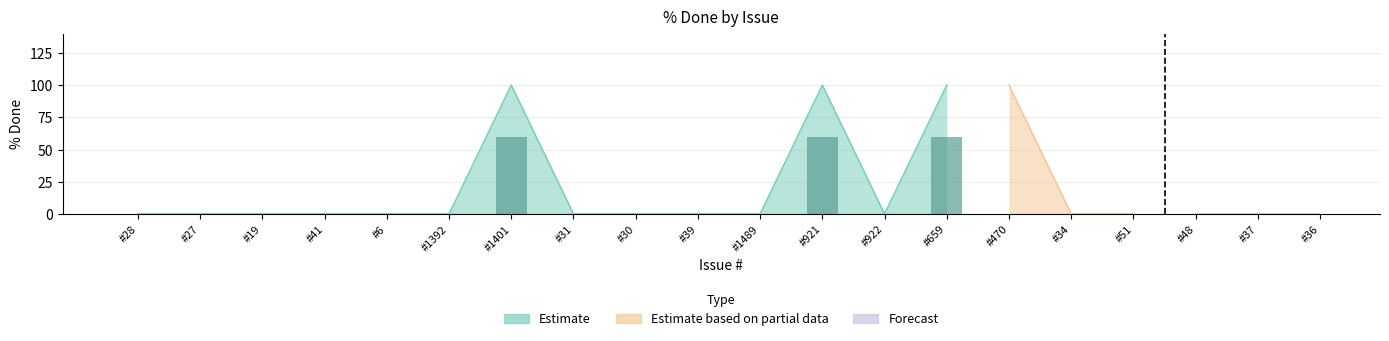

What are all the series names shown in the legend?

Estimate, Estimate based on partial data, Forecast